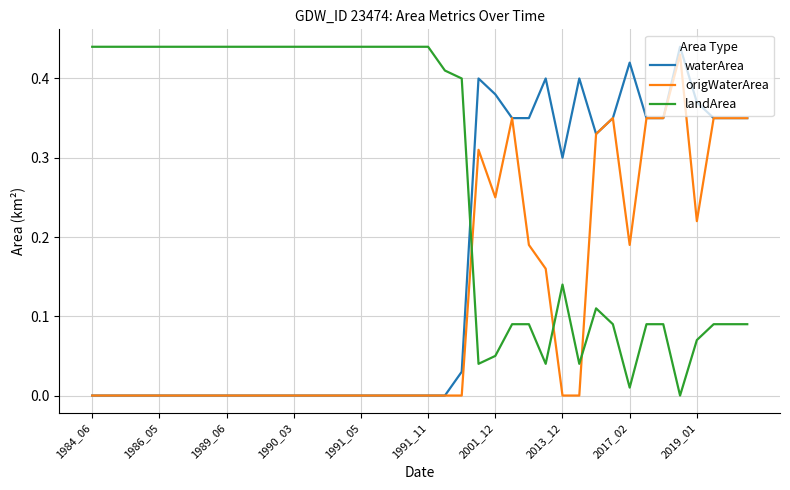

List the series in order of their overall mean, lowest first.

origWaterArea, waterArea, landArea